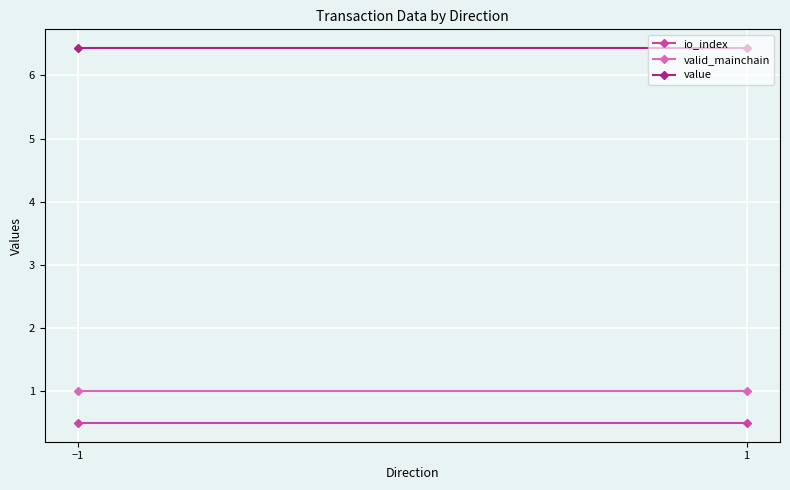

At which label is value closest to 6?

−1